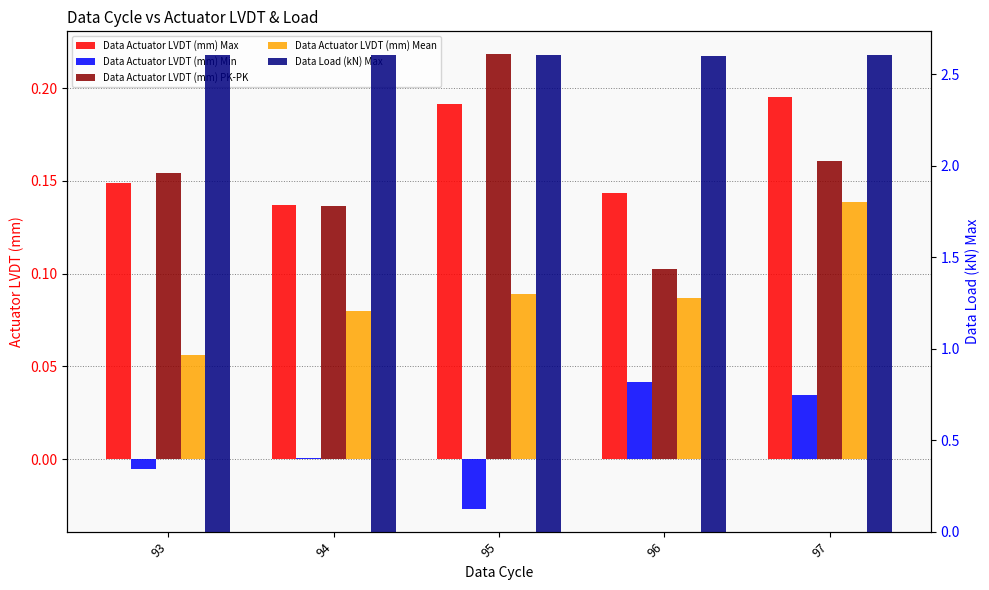

How many bars are there in each group?

5